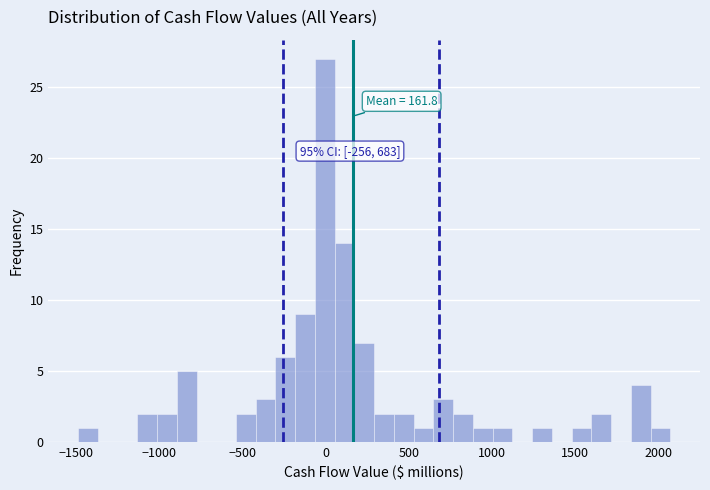

Read against the x-axis, roughly where is the centre of the tallest bar?

0